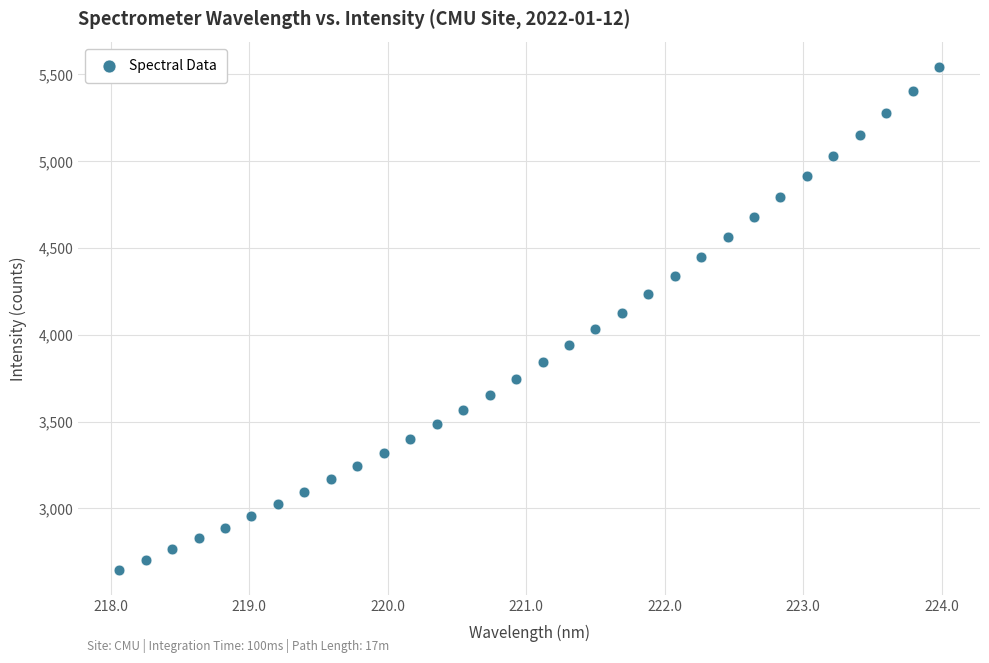

What is the range of Y values (max minus min)?

2891.3